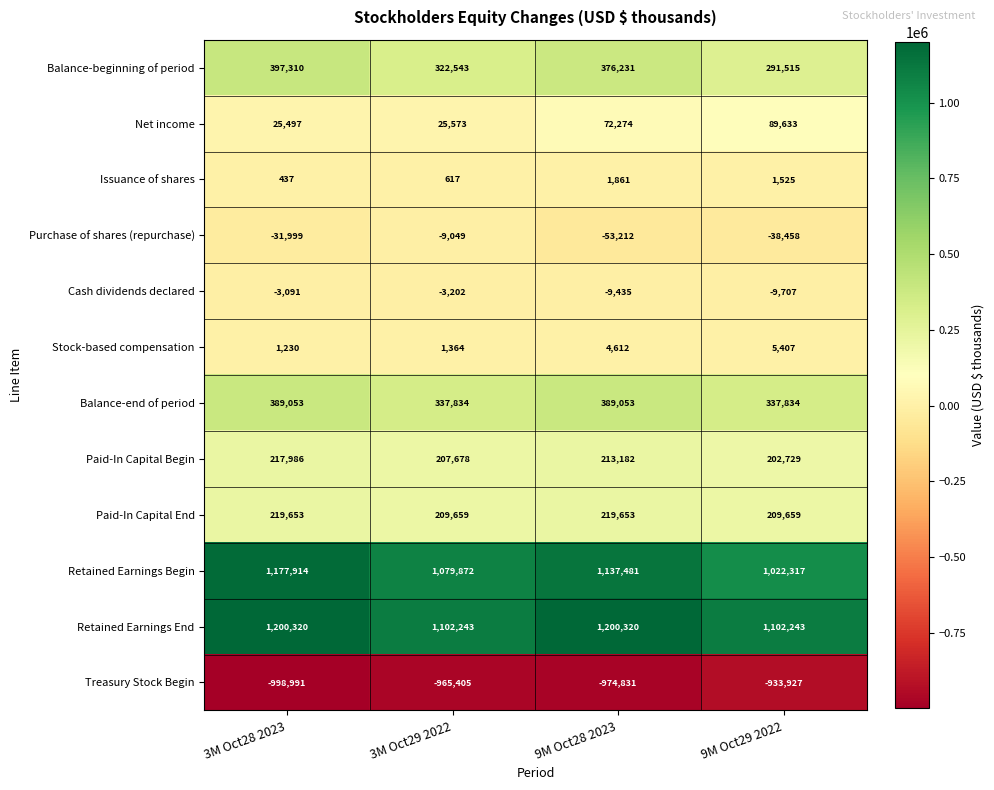

What is the average value of the Treasury Stock Begin series?

-968288